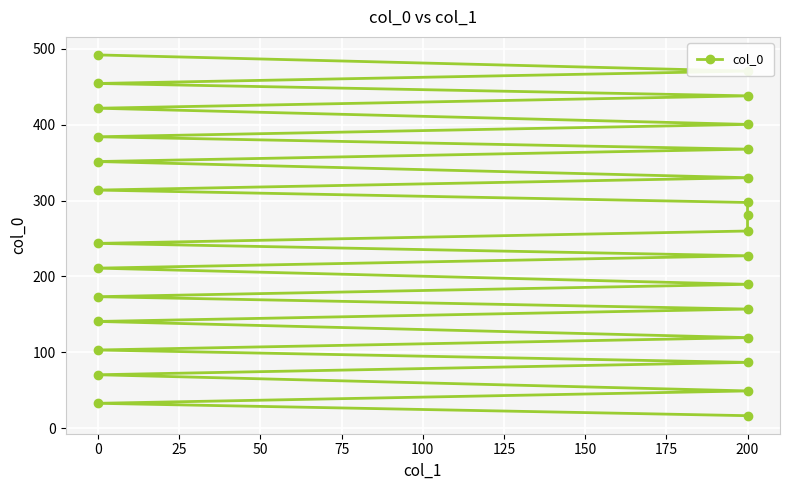

What is the difference between the maximum and minimum values?

475.6